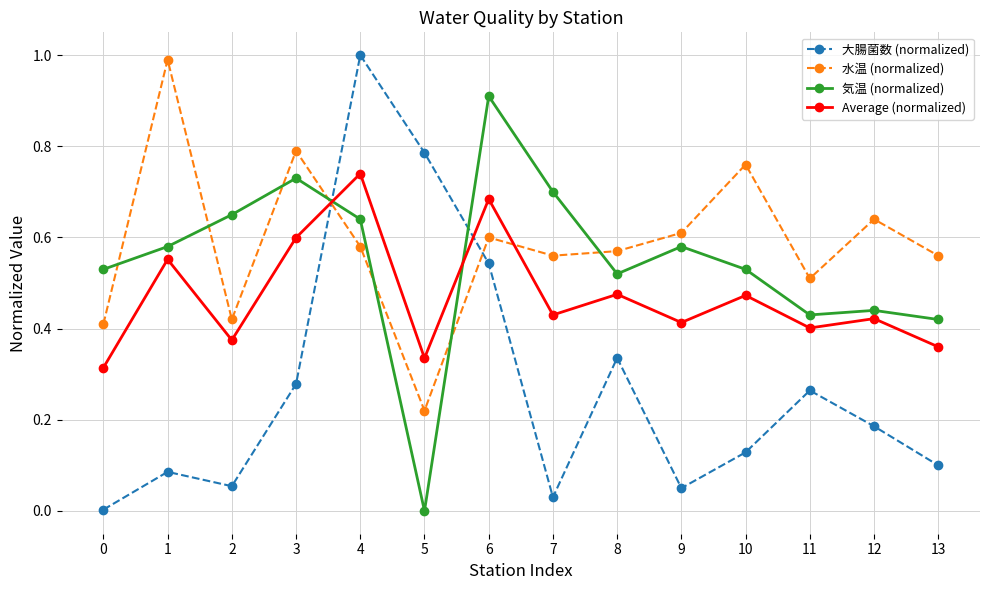

Which series has the largest range (max minus min)?

大腸菌数 (normalized)